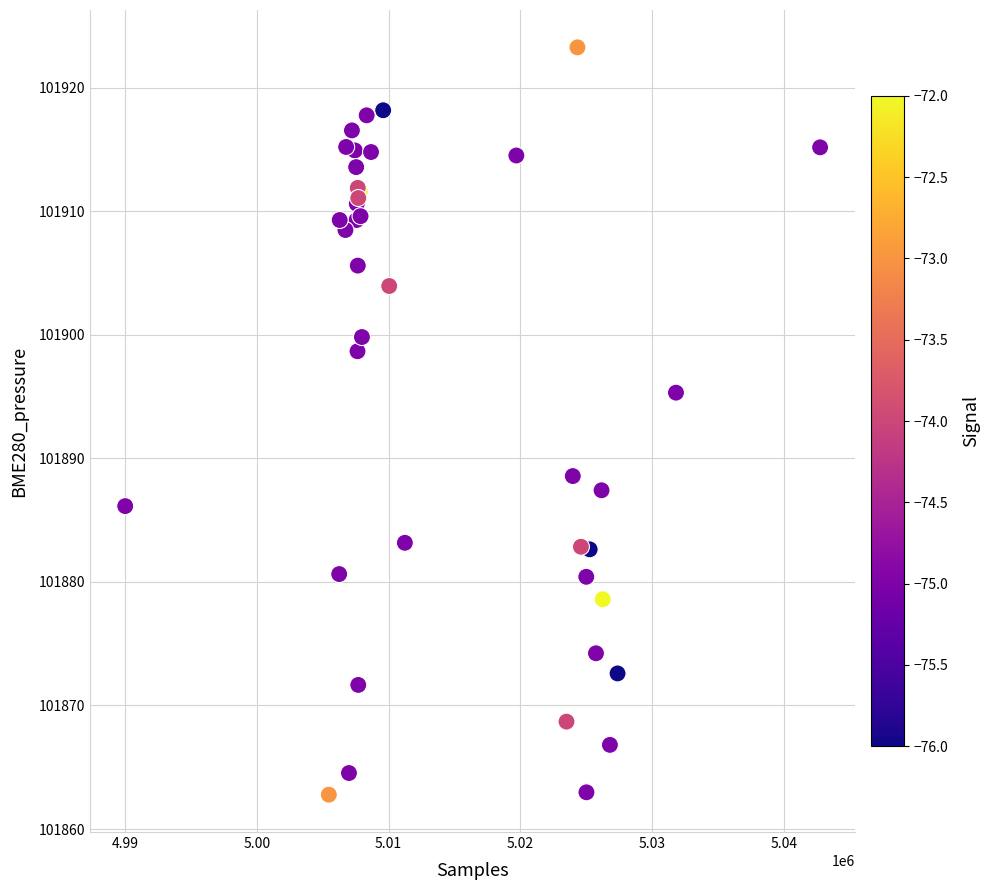

What Y value in the scatter plot is closest to 101893?

101895.3